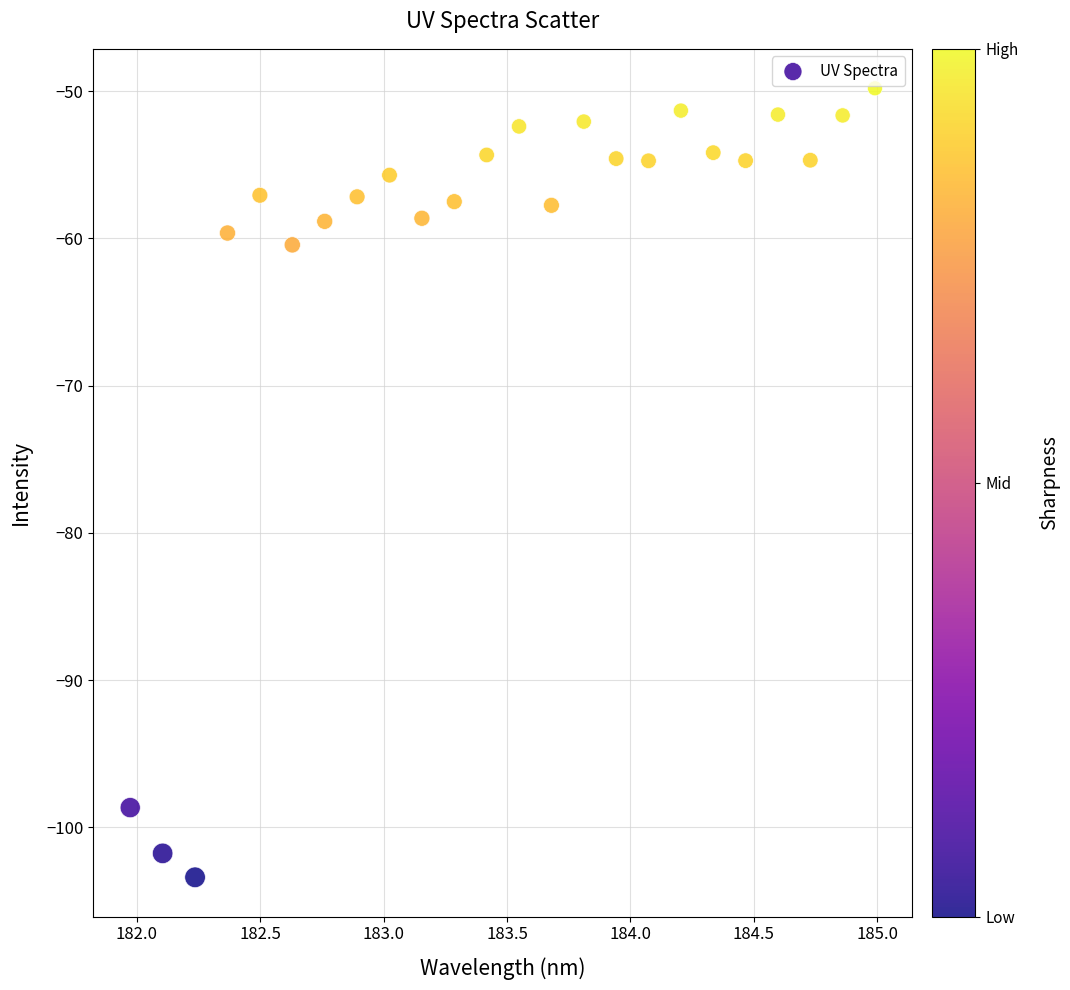

What Y value in the scatter plot is closest to -76?

-60.4